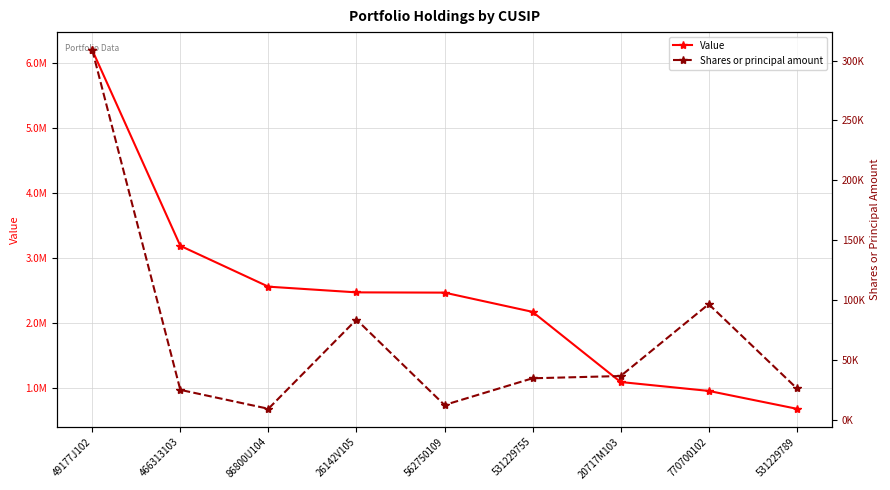

How many lines are shown in the chart?

2